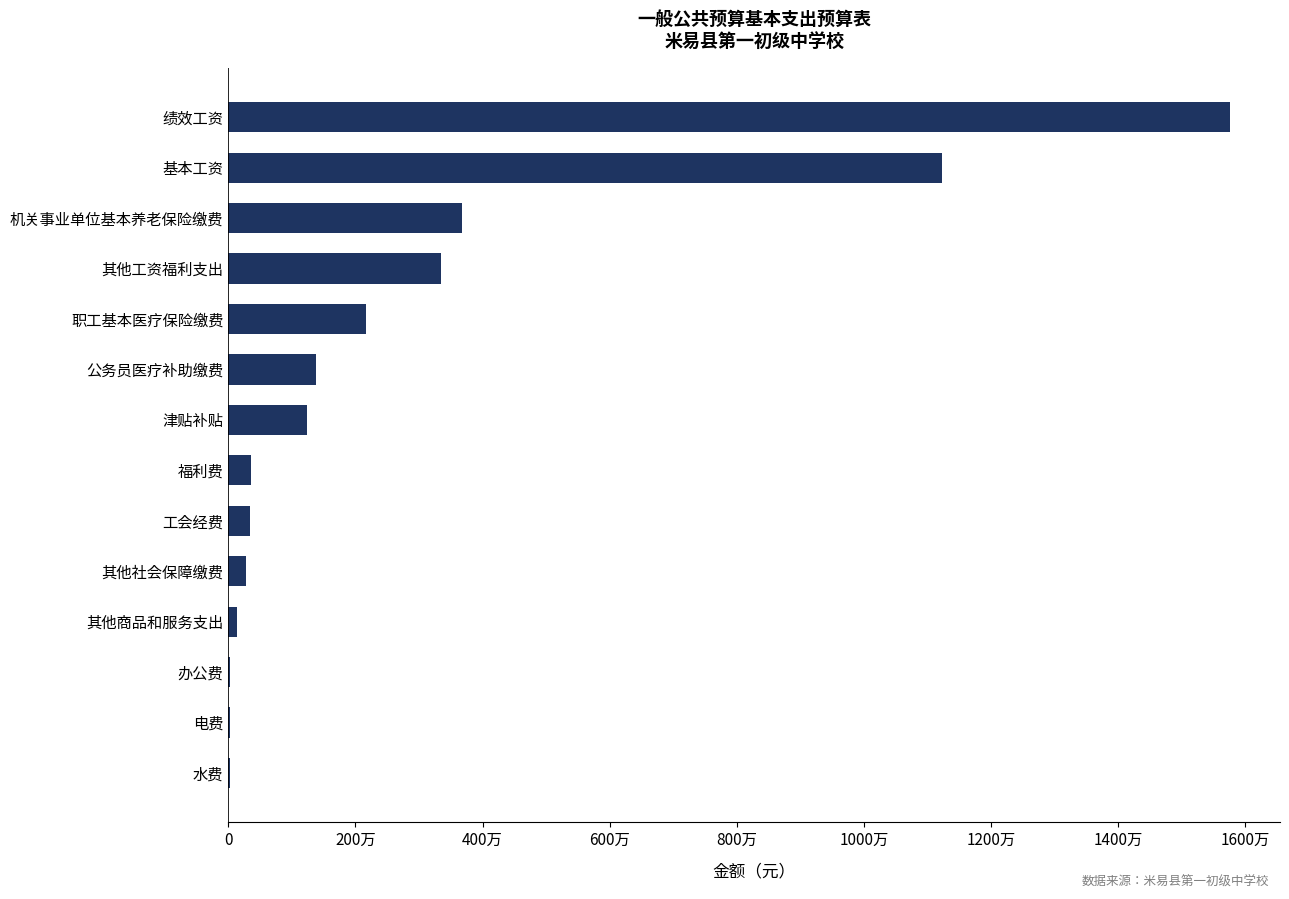

What is the average value?

2856254.9